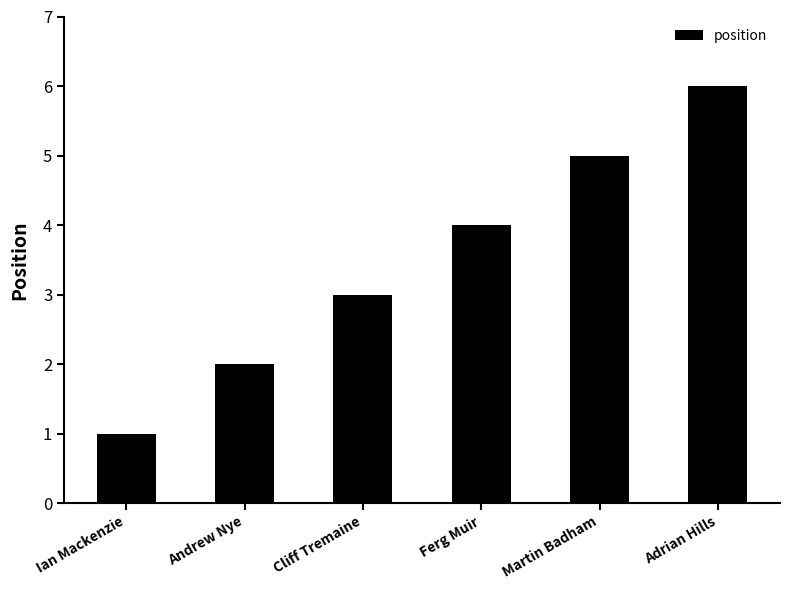

List the labels in order of value, largest first.

Adrian Hills, Martin Badham, Ferg Muir, Cliff Tremaine, Andrew Nye, Ian Mackenzie